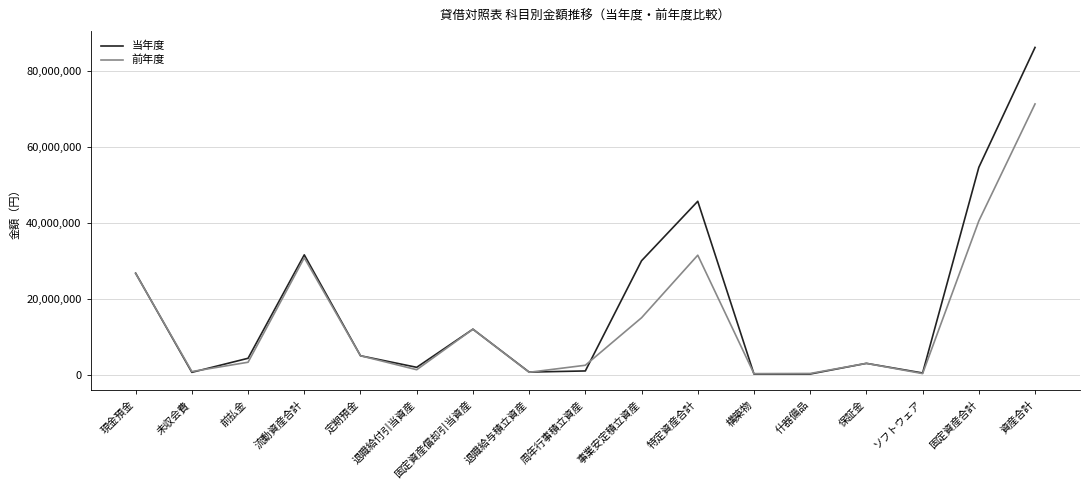

What is the sum of all 当年度 values?

304113575